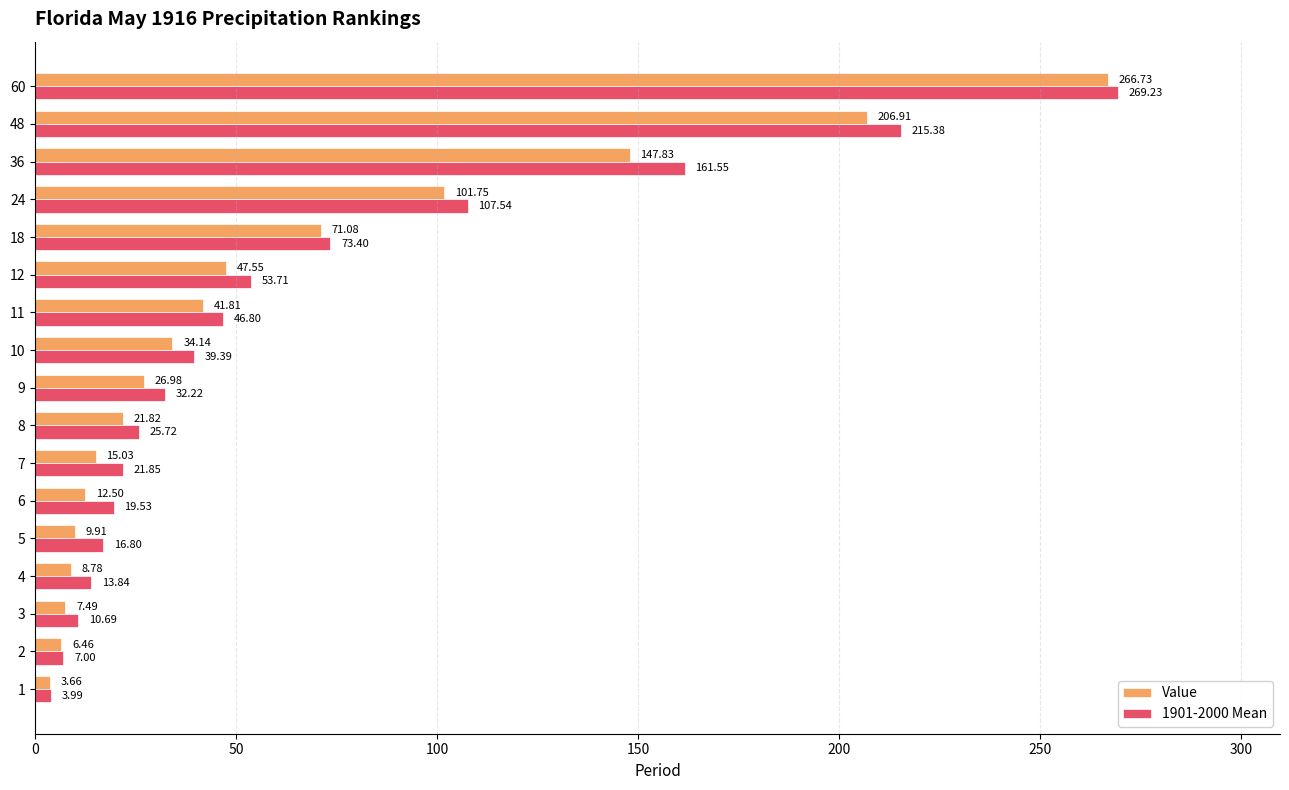

What is the total value across all series at 7?

36.9